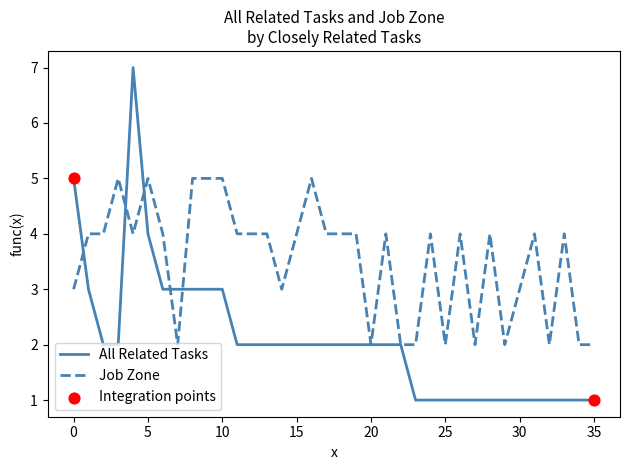

List the series in order of their overall mean, highest first.

Job Zone, All Related Tasks